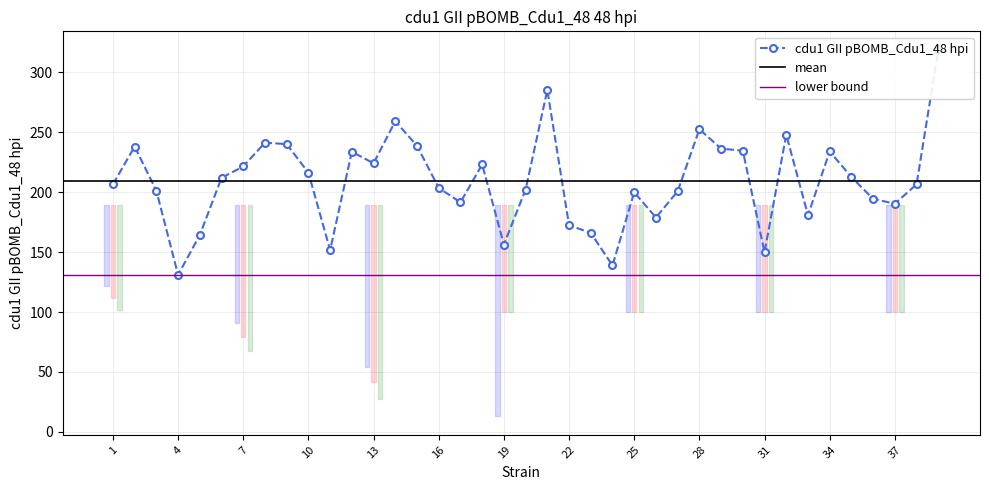

The value at 10 is 216.3. True or false?

True